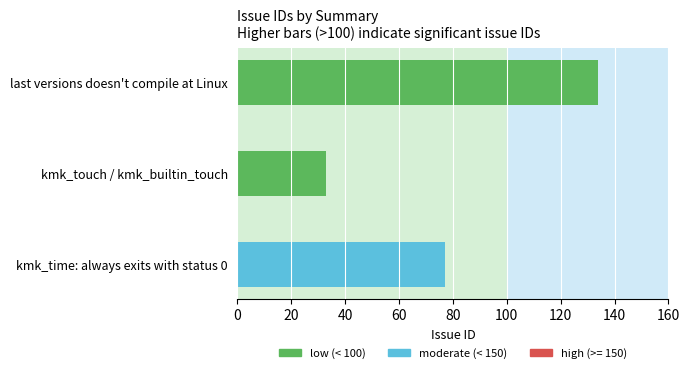

Reading top to bottom, transcribe all the data shown in this chart.

134	33	77